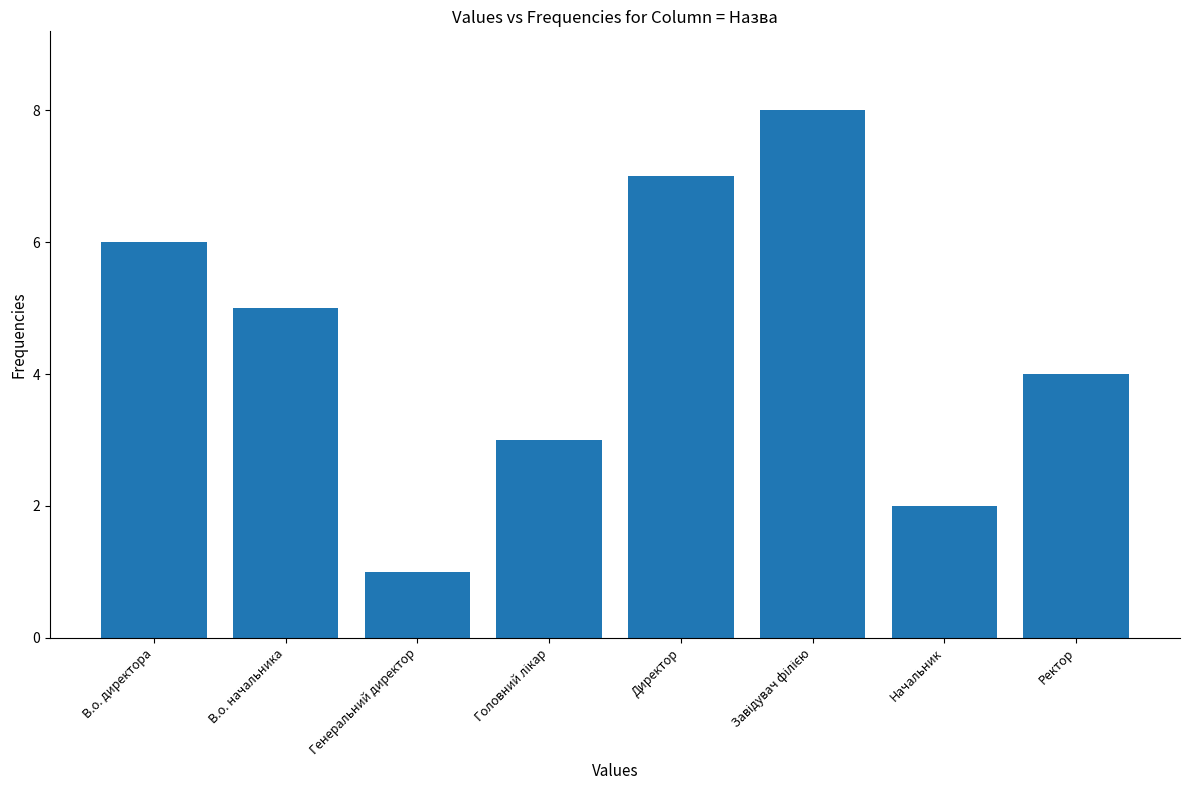

The chart shows a value of 9 at Директор. True or false?

False